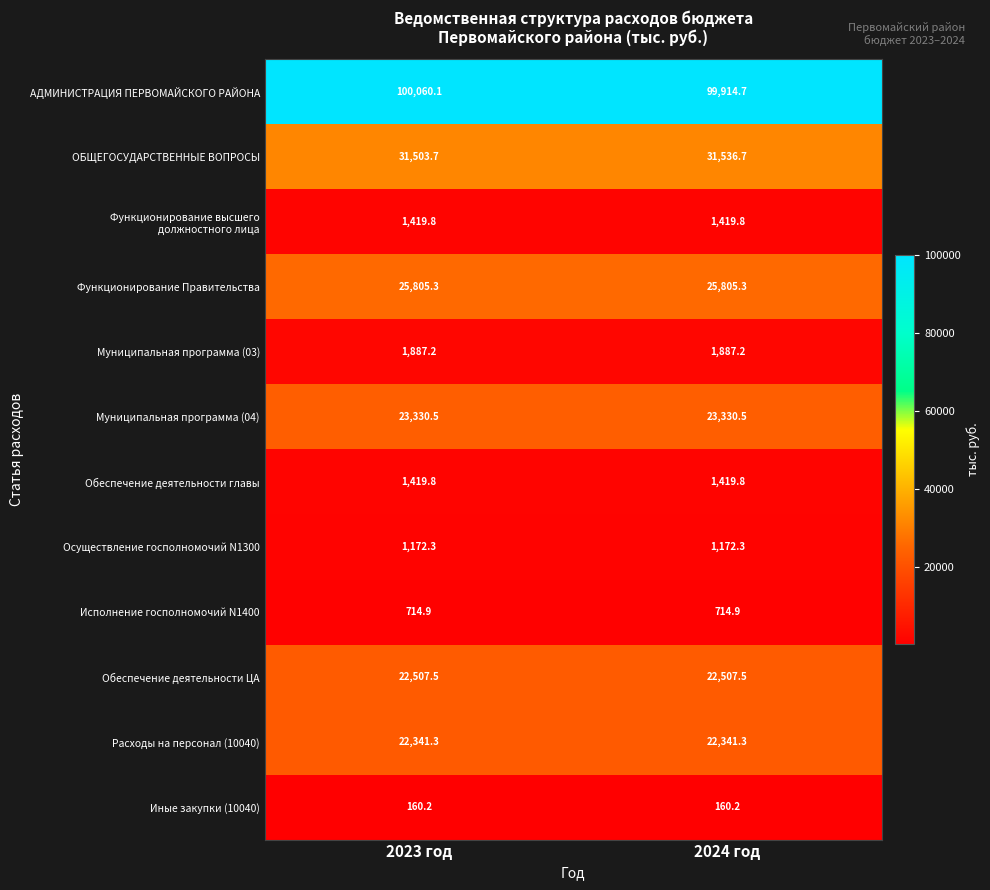

Where is АДМИНИСТРАЦИЯ ПЕРВОМАЙСКОГО РАЙОНА nearest to the value 99987?

2024 год